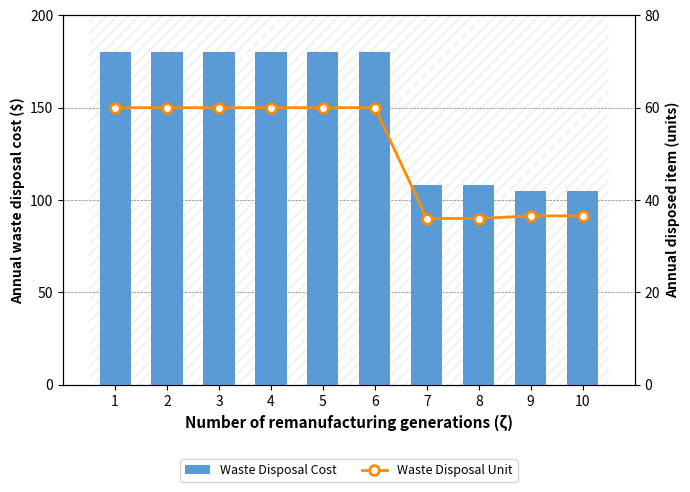

The value of Waste Disposal Cost at 1 is 180.0. True or false?

True